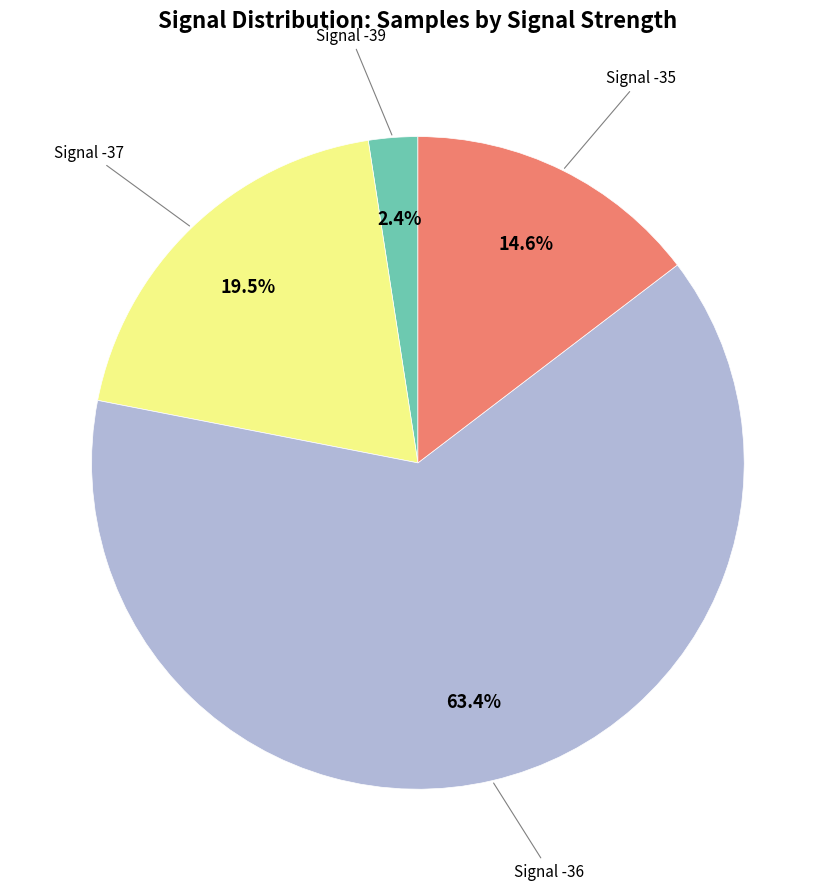

Is there any slice that represents more than half of the pie?

Yes